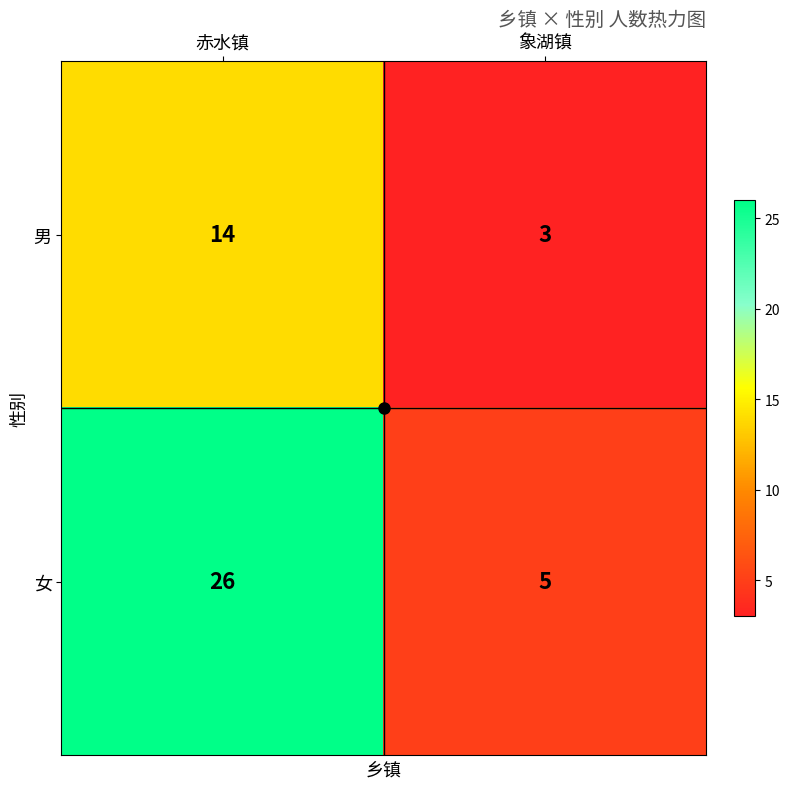

At which label does 男 reach its minimum?

象湖镇